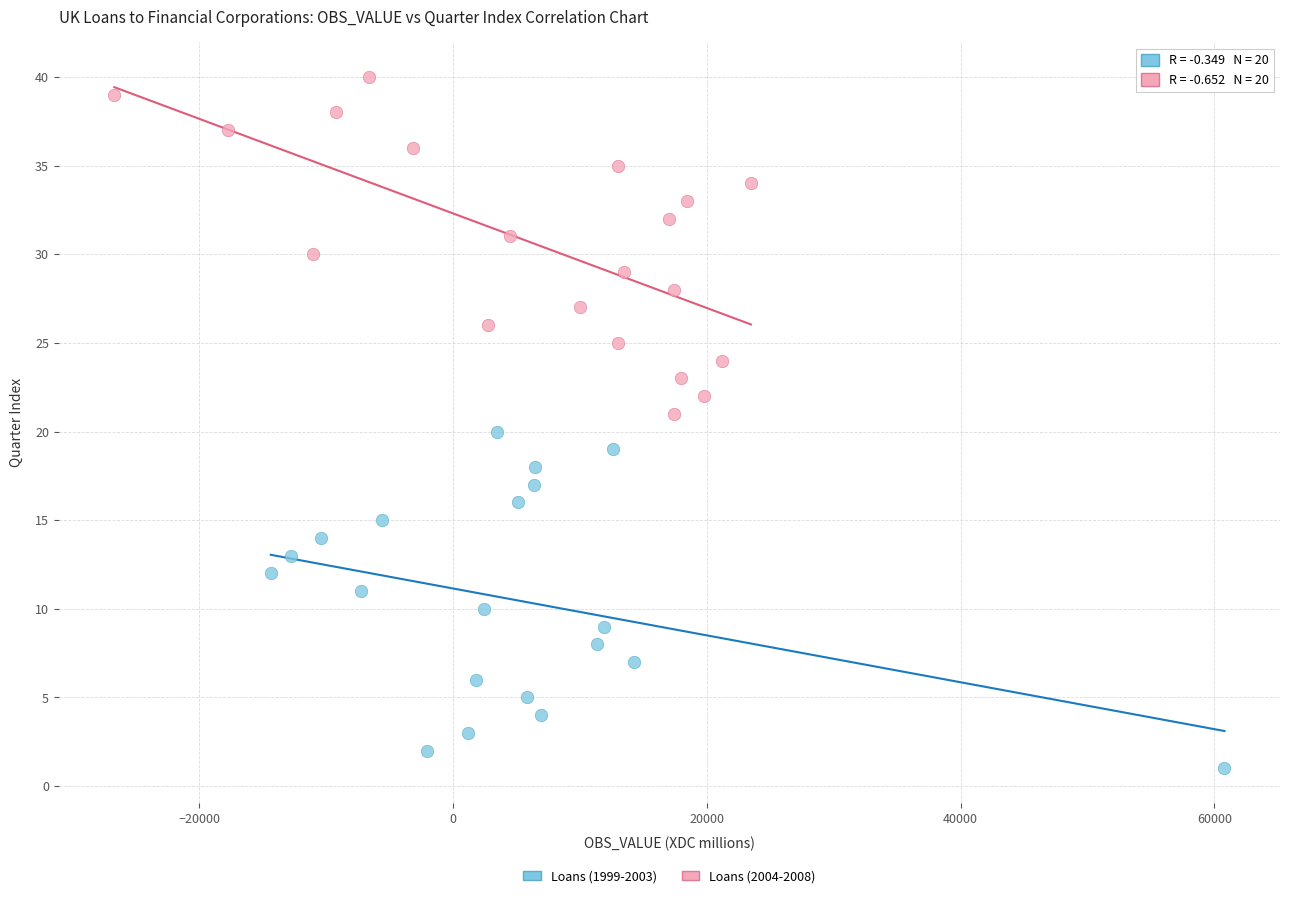

Which series contains the highest Y value?

Loans (2004-2008)